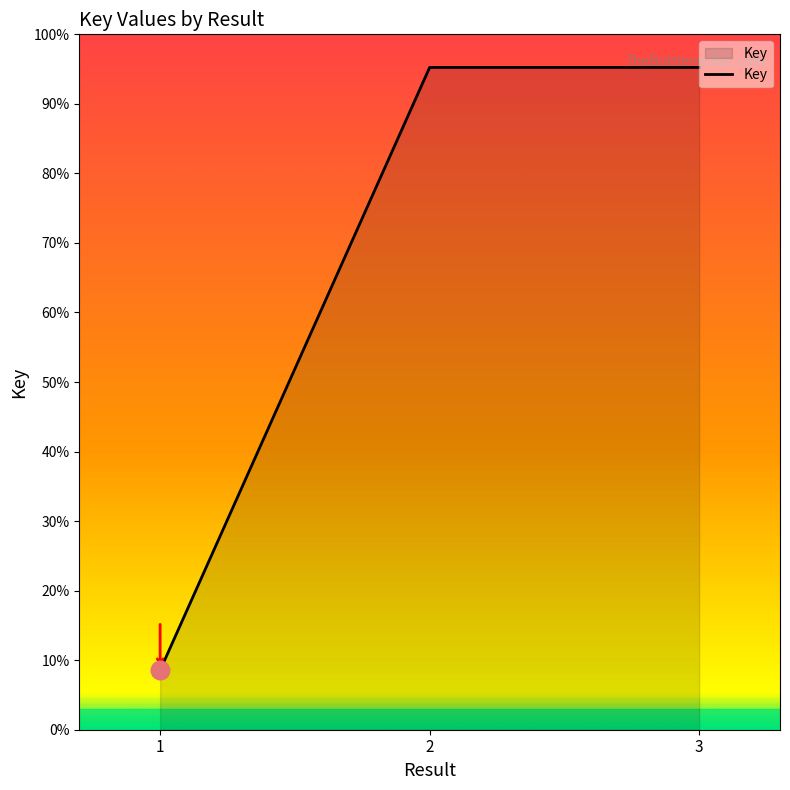

Is this an area chart (filled region under the line)?

Yes